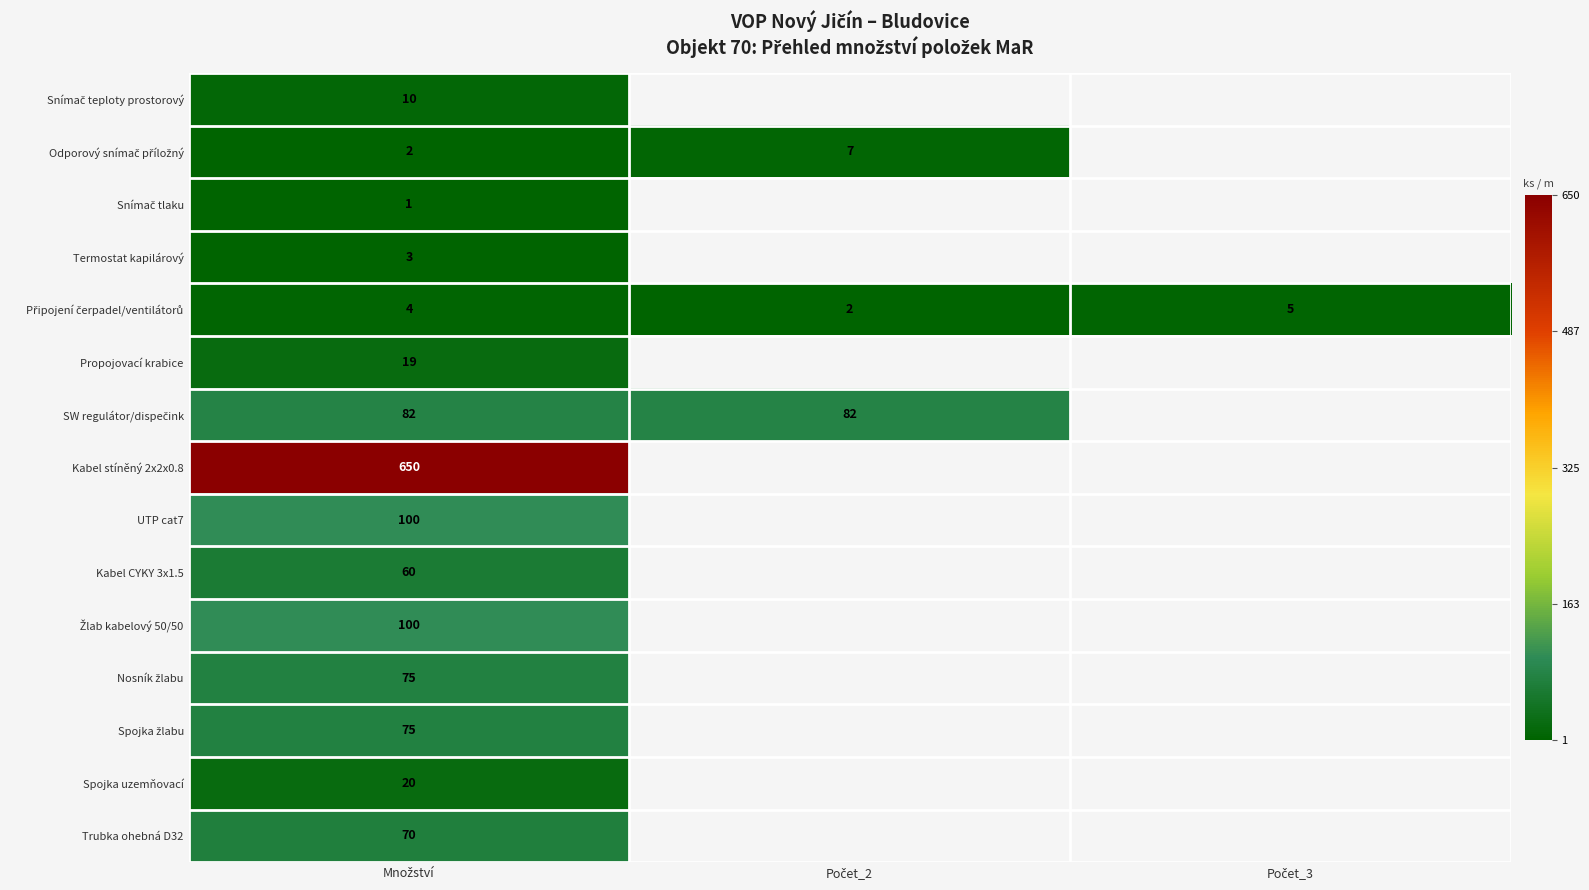

List the series in order of their peak value, lowest first.

Snímač tlaku, Termostat kapilárový, Připojení čerpadel/ventilátorů, Odporový snímač příložný, Snímač teploty prostorový, Propojovací krabice, Spojka uzemňovací, Kabel CYKY 3x1.5, Trubka ohebná D32, Nosník žlabu, Spojka žlabu, SW regulátor/dispečink, UTP cat7, Žlab kabelový 50/50, Kabel stíněný 2x2x0.8